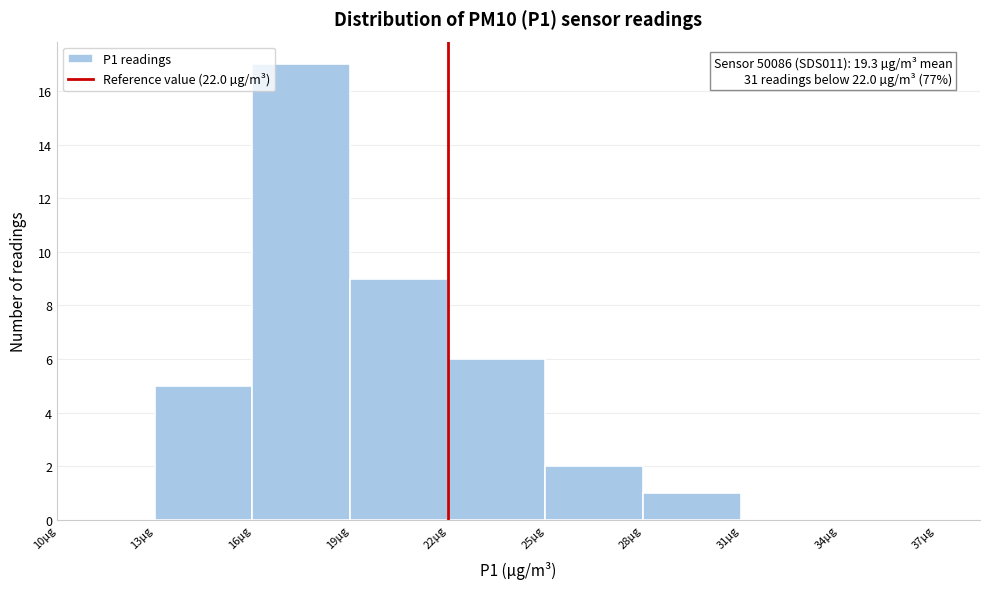

Which range on the x-axis has the tallest bar?

16 to 19